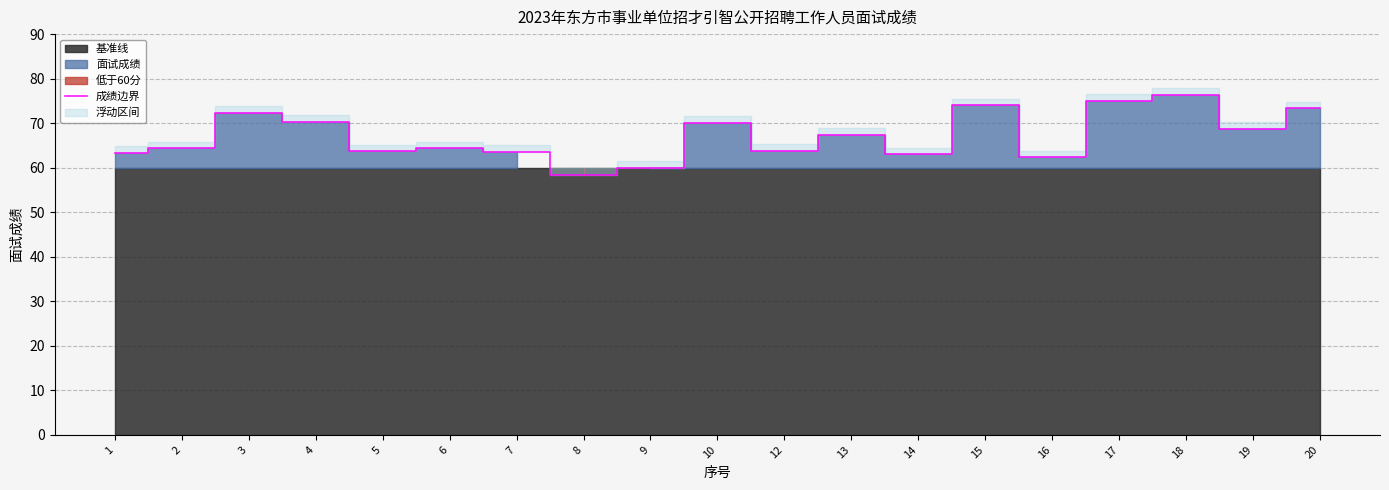

Which label corresponds to the smallest value in the chart?

8